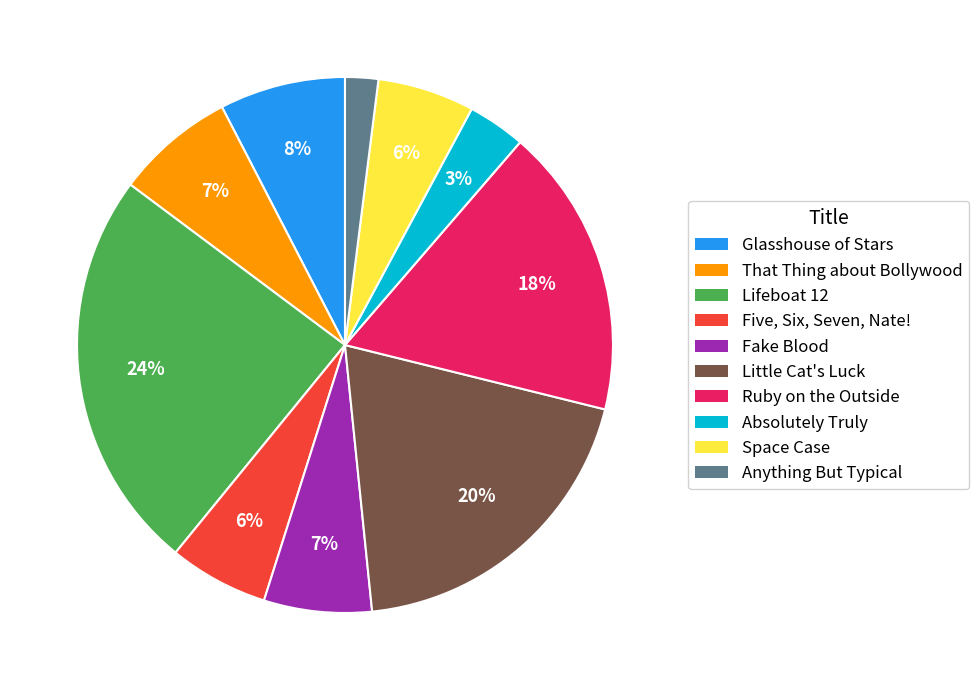

The Fake Blood slice represents 7% of the pie. True or false?

True